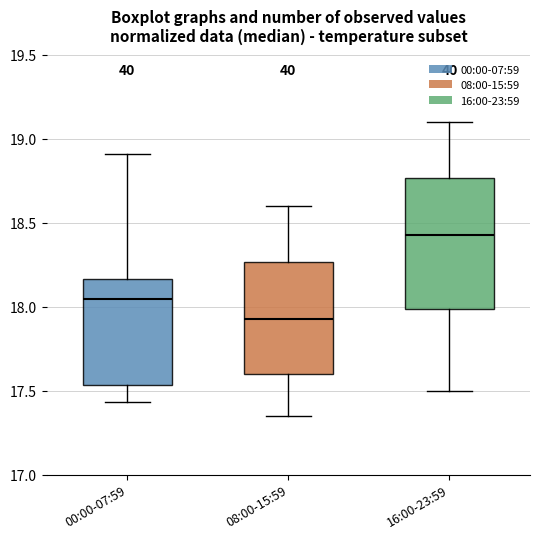

Reading left to right, read every box against the y-axis: the position of its median line, the range the box covers, and the ends of its whiskers. The values are not printed on the chart, so give them approximately, as read against the axis.

00:00-07:59: median 18.05, box 17.55 to 18.15, whiskers 17.45 to 18.90
08:00-15:59: median 17.95, box 17.60 to 18.25, whiskers 17.35 to 18.60
16:00-23:59: median 18.45, box 18.00 to 18.75, whiskers 17.50 to 19.10